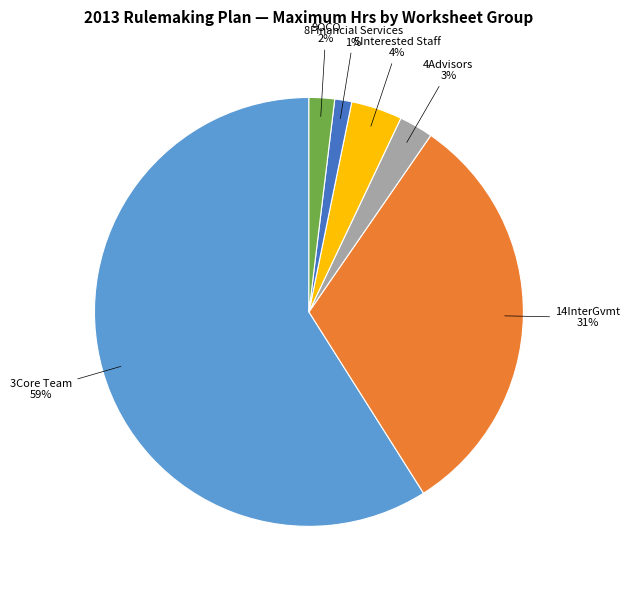

To the nearest percent, what is the difference between the largest and smallest slice percentages?

58%